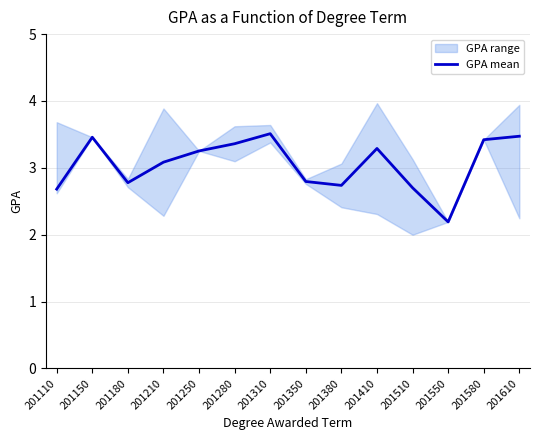

True or false: the data shows 1.4 at 201410.

False